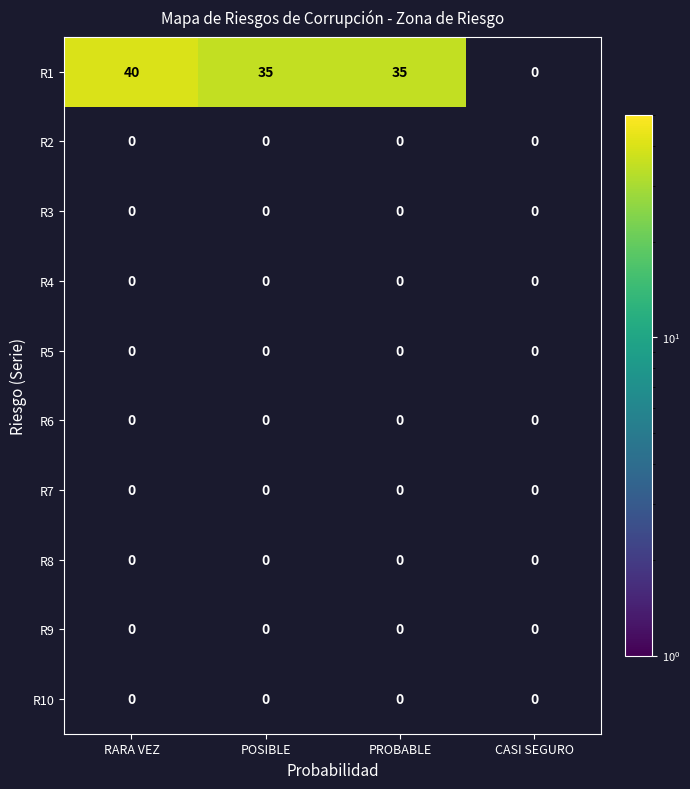

The value of R1 at PROBABLE is 35. True or false?

True